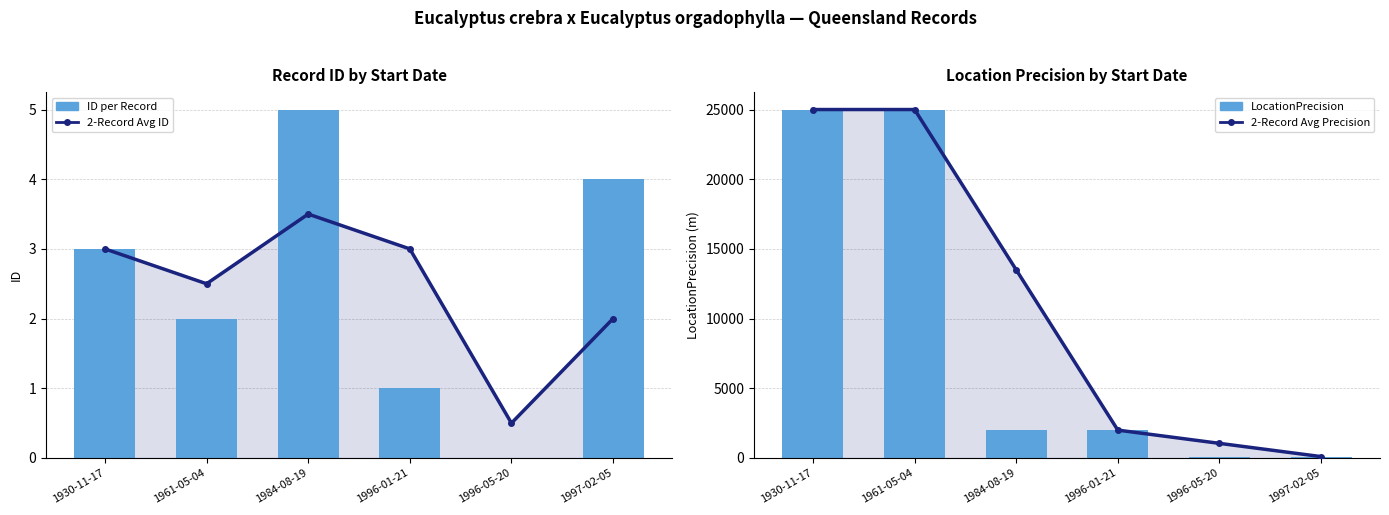

What is the label of the 2nd bar from the left?

1961-05-04